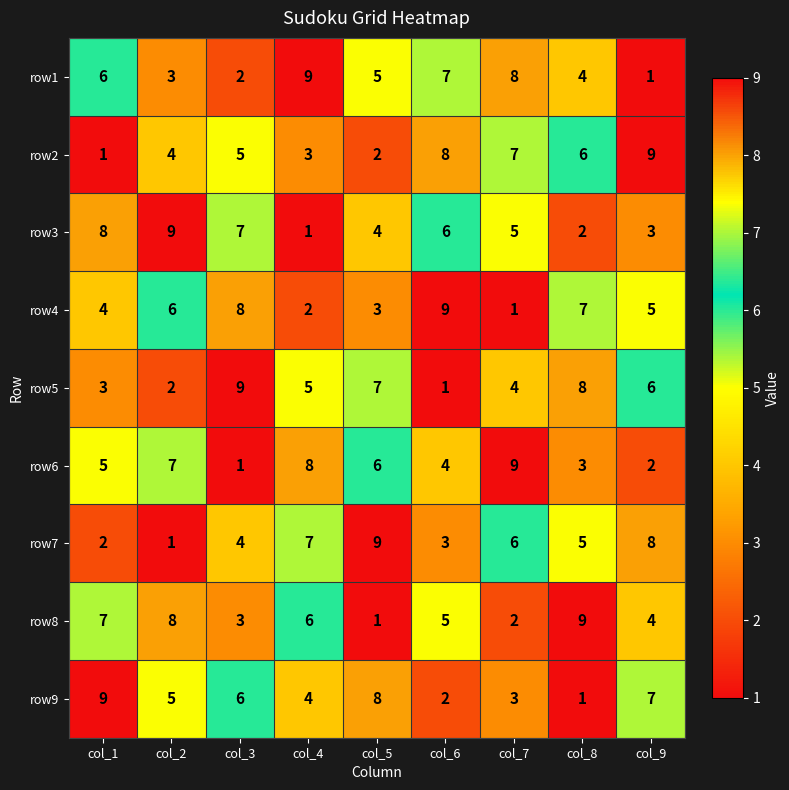

What is the average value of the row8 series?

5